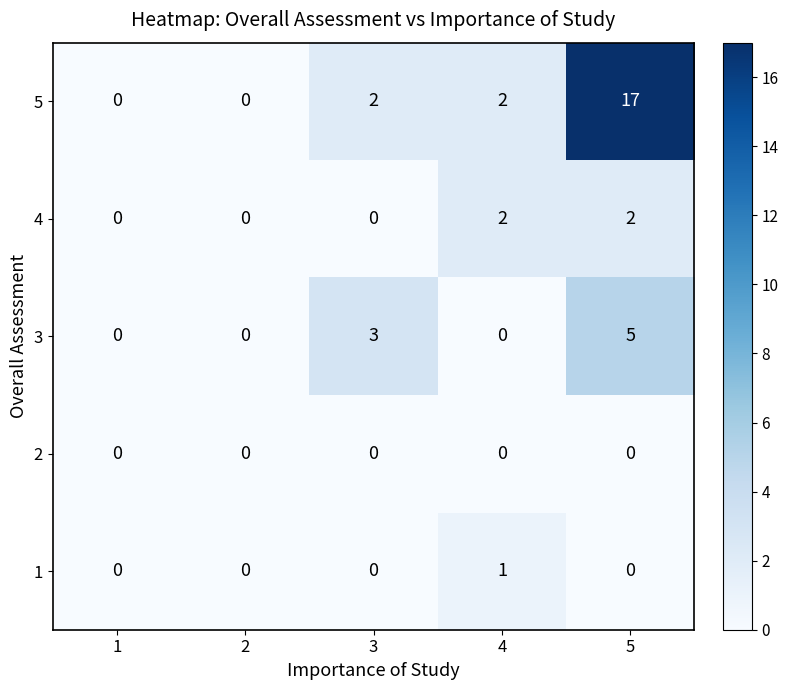

Reading left to right, extract all data points from this chart.

5: 1=0	2=0	3=2	4=2	5=17
4: 1=0	2=0	3=0	4=2	5=2
3: 1=0	2=0	3=3	4=0	5=5
2: 1=0	2=0	3=0	4=0	5=0
1: 1=0	2=0	3=0	4=1	5=0